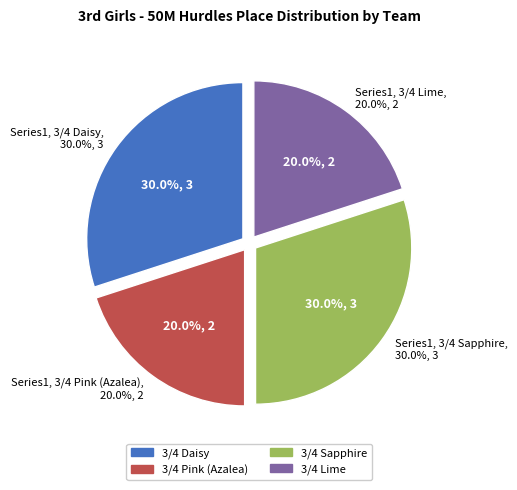

Is it true that 3/4 Daisy is 1% of the pie?

False